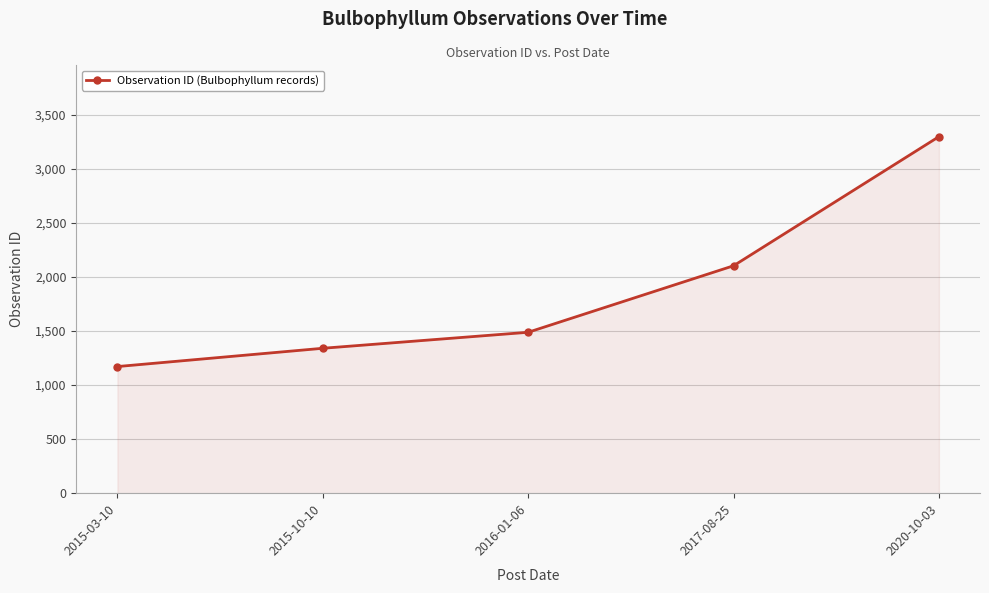

Reading left to right, transcribe all the data shown in this chart.

1171	1340	1488	2103	3297